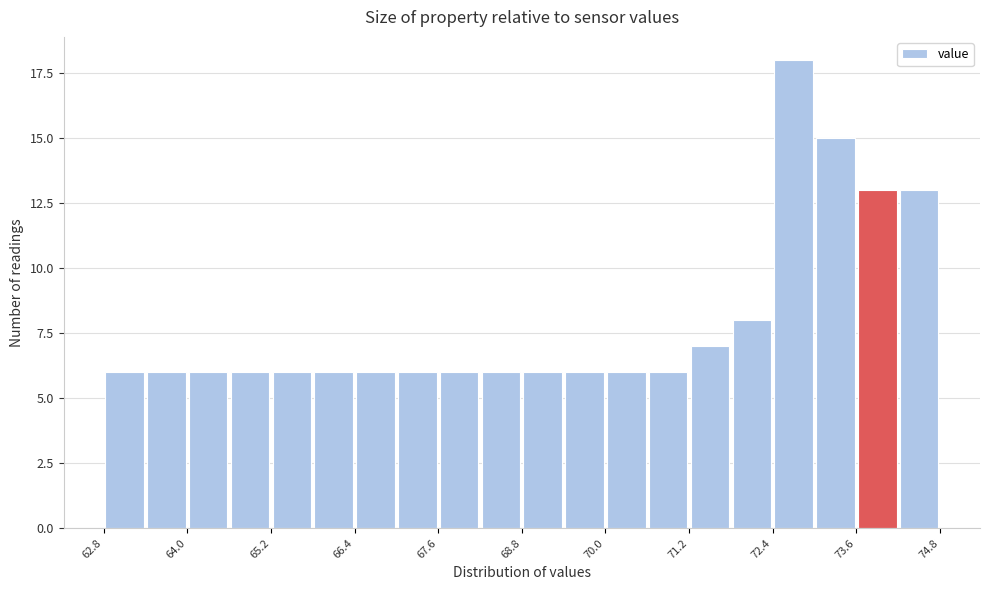

Read against the x-axis, roughly where is the centre of the tallest bar?

72.8